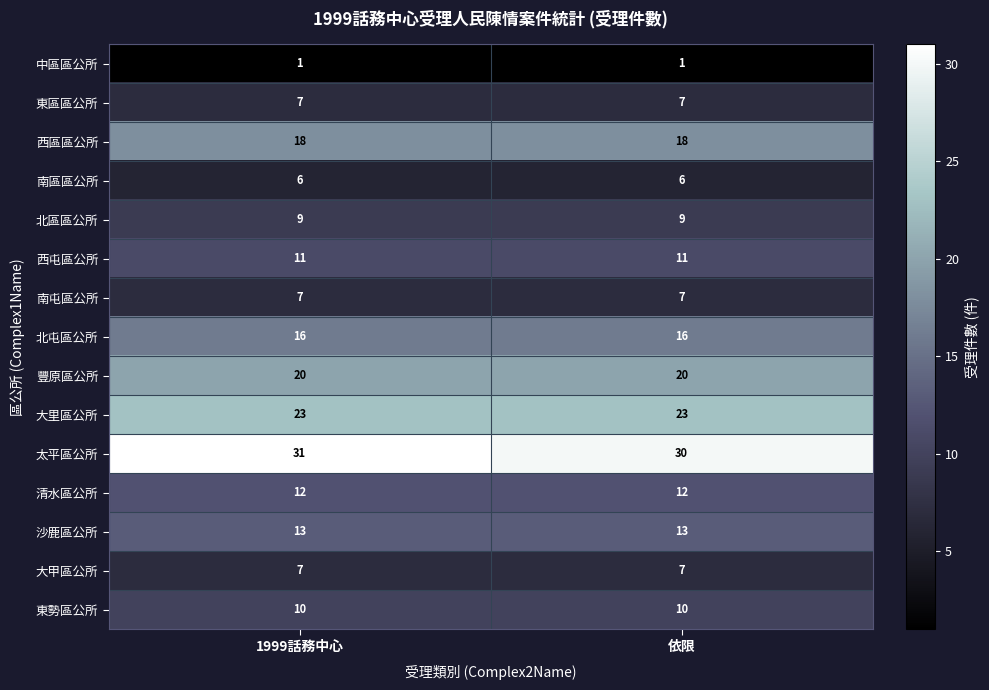

What is the minimum value for 南區區公所?

6